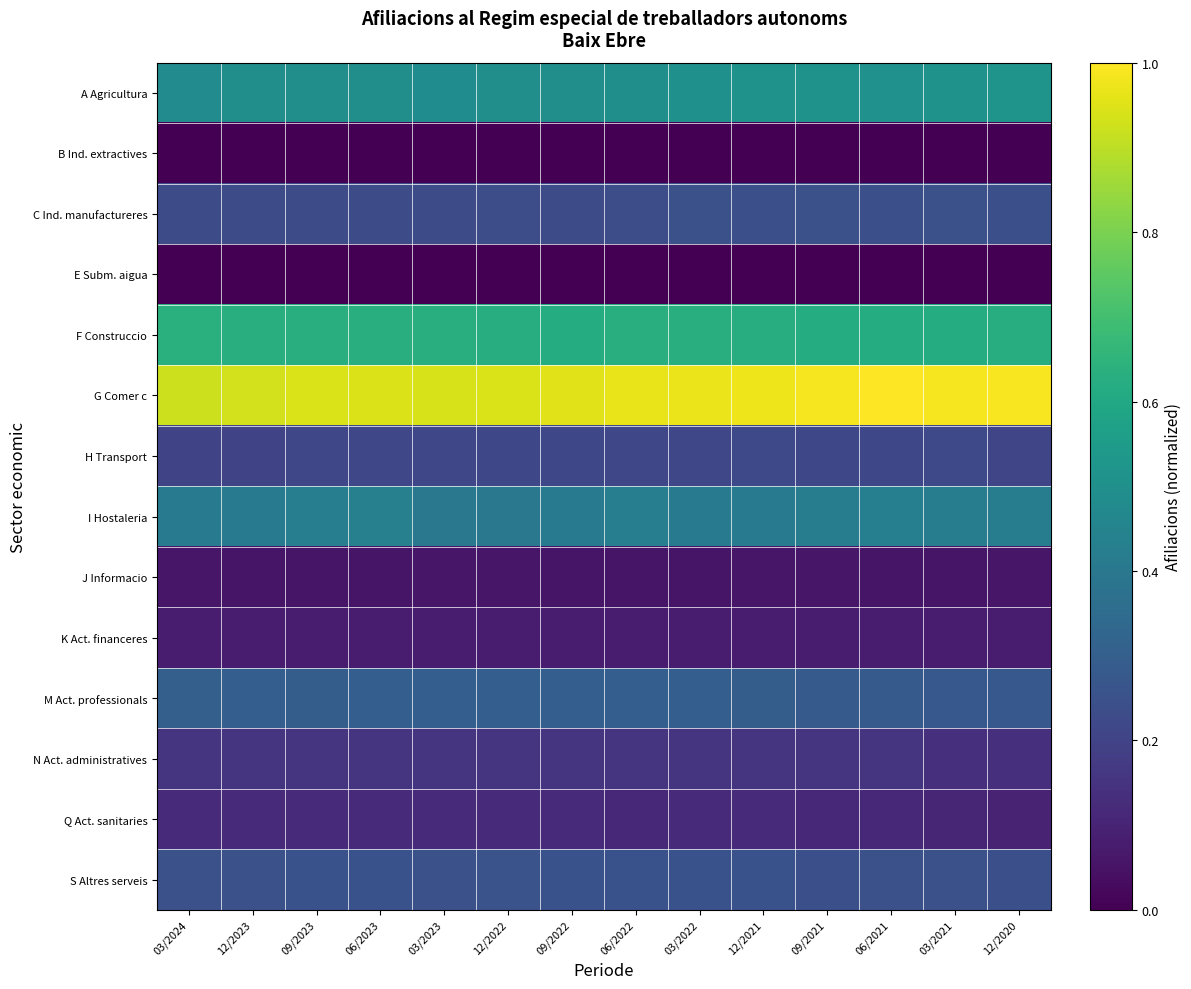

Which series has the largest total across all categories?

G Comer c